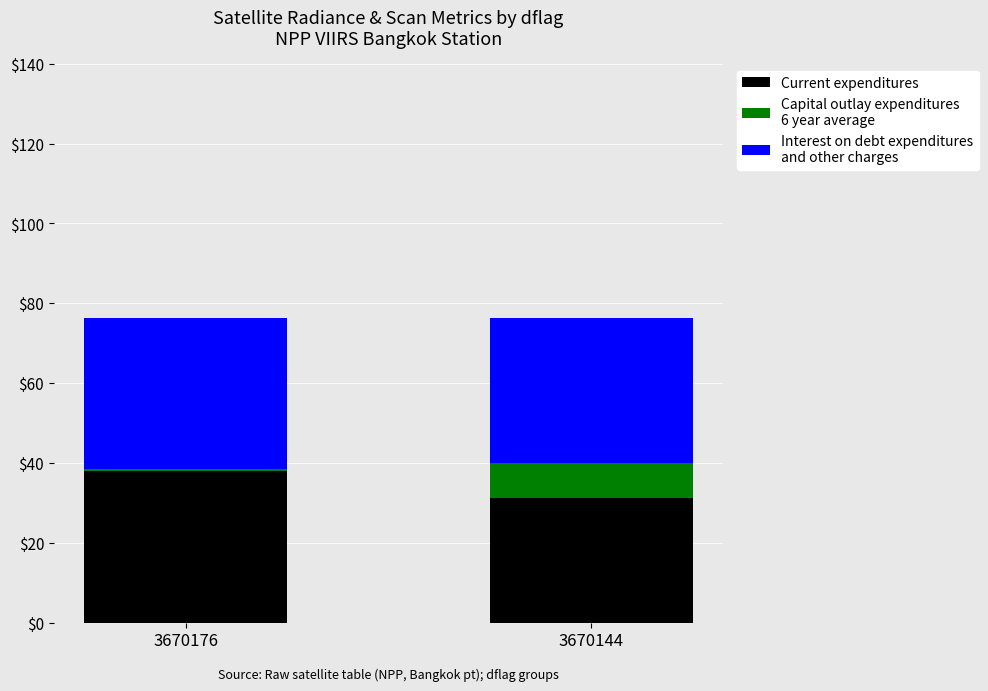

What is the total value across all series at 3670176?

76.4